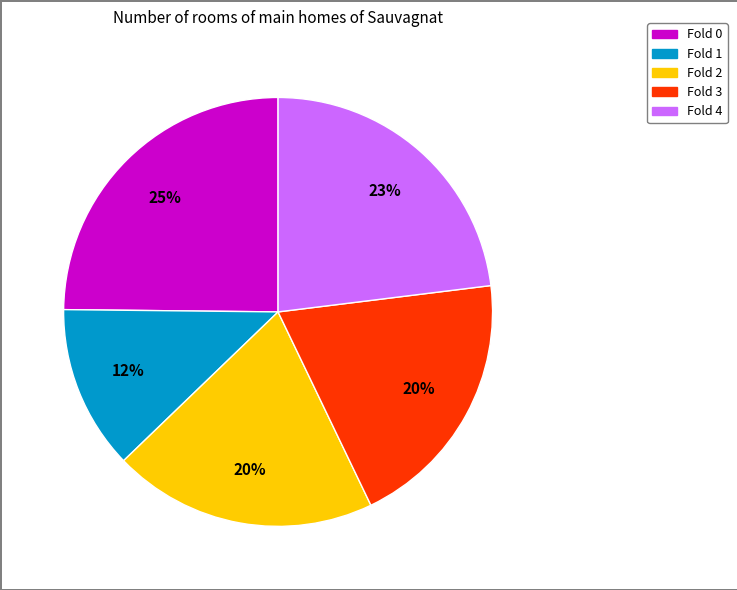

Is there any slice that represents more than half of the pie?

No